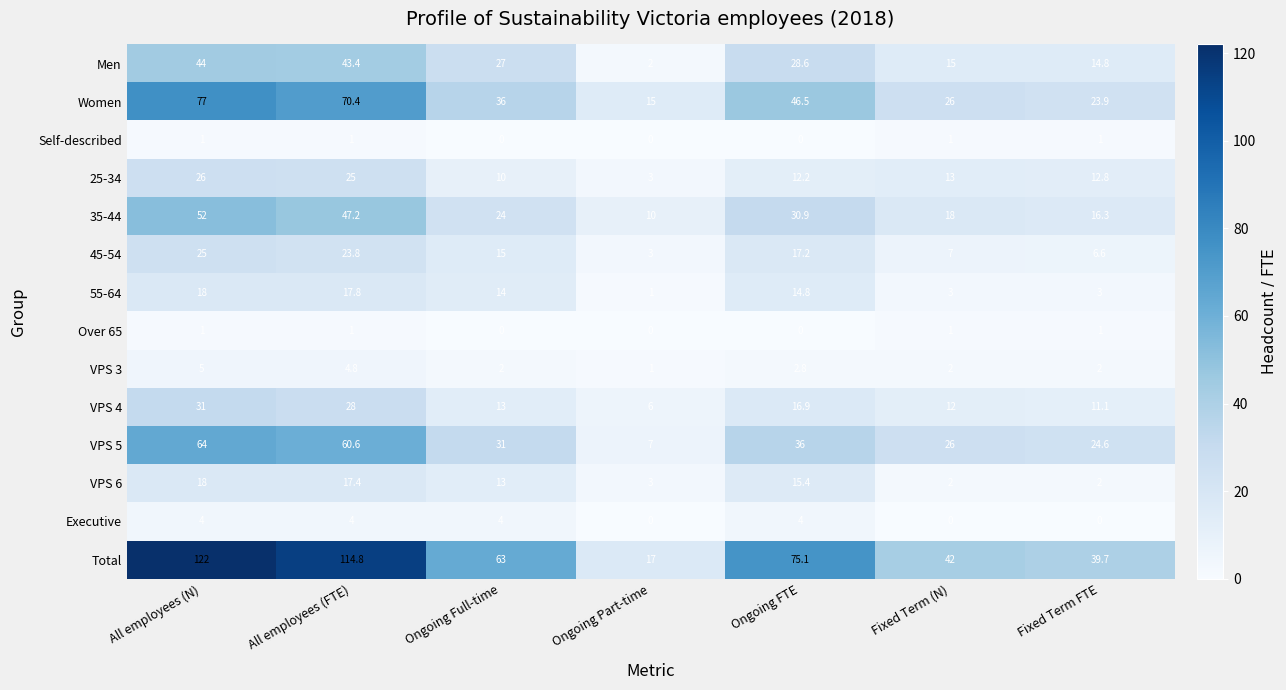

Is it true that Total equals 112.5 at Ongoing FTE?

False